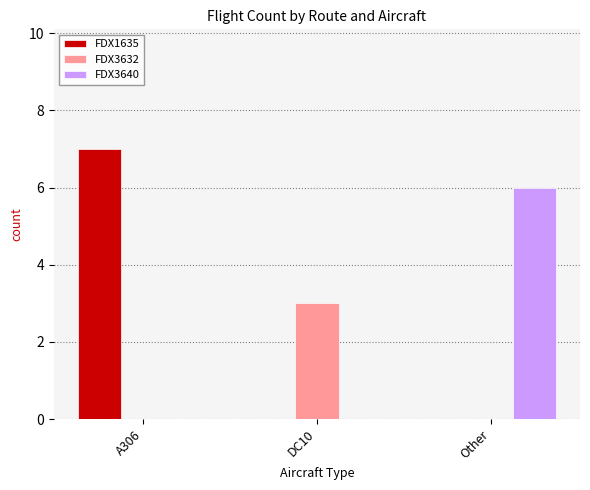

What is the maximum value for FDX3640?

6